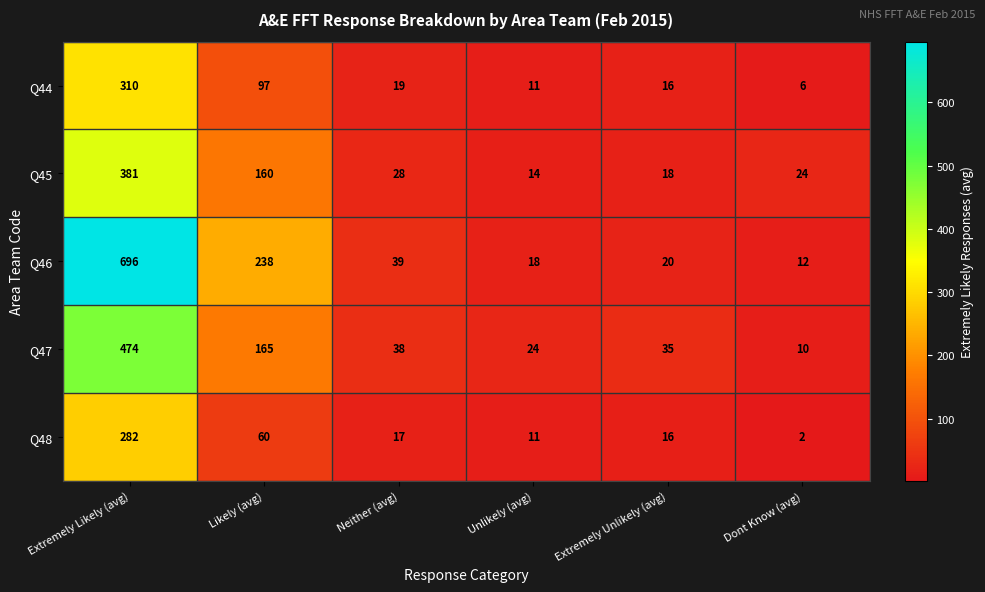

The value of Q45 at Unlikely (avg) is 14. True or false?

True